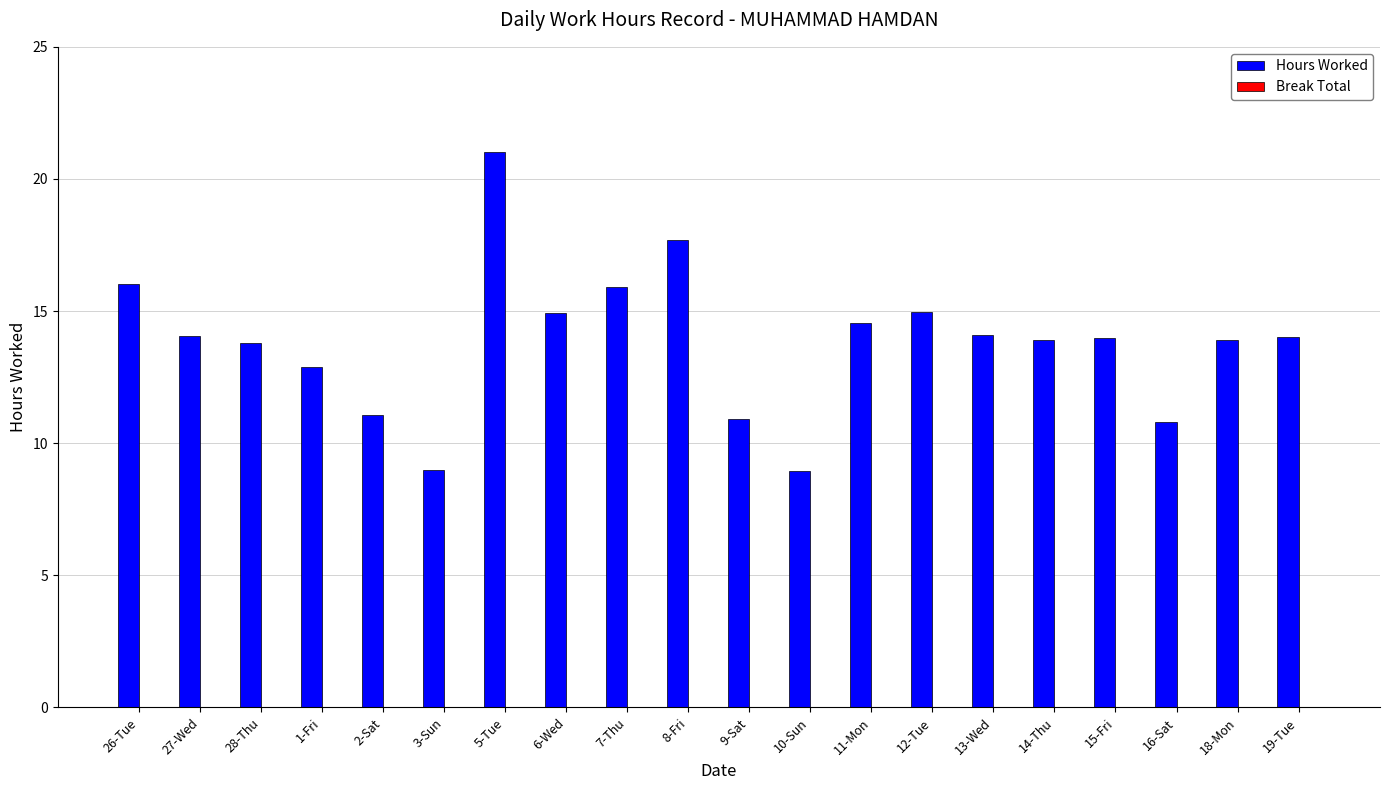

What is the smallest value displayed?

9.0